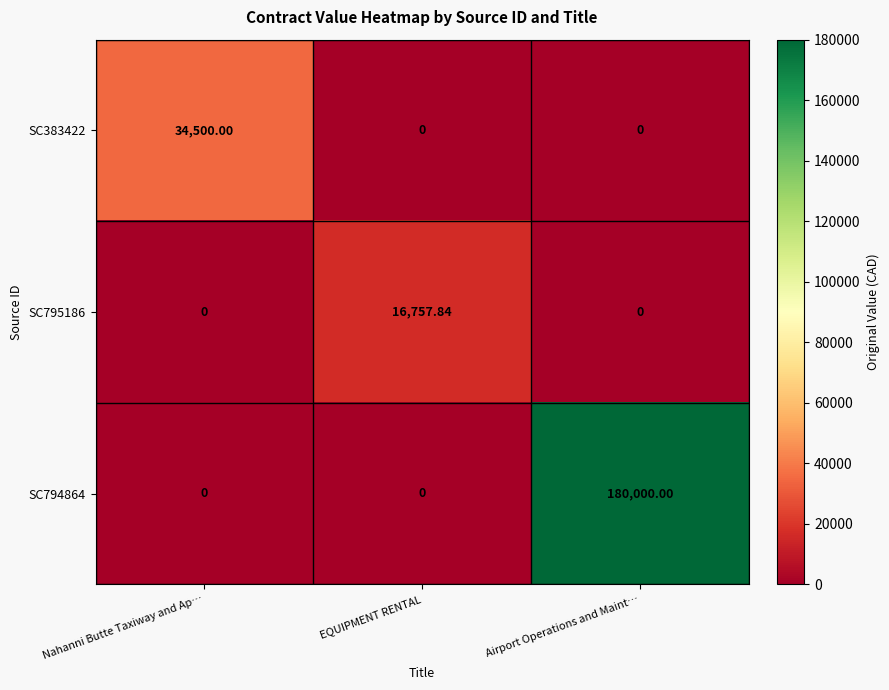

At which category is the sum across all series the highest?

Airport Operations and Maint…